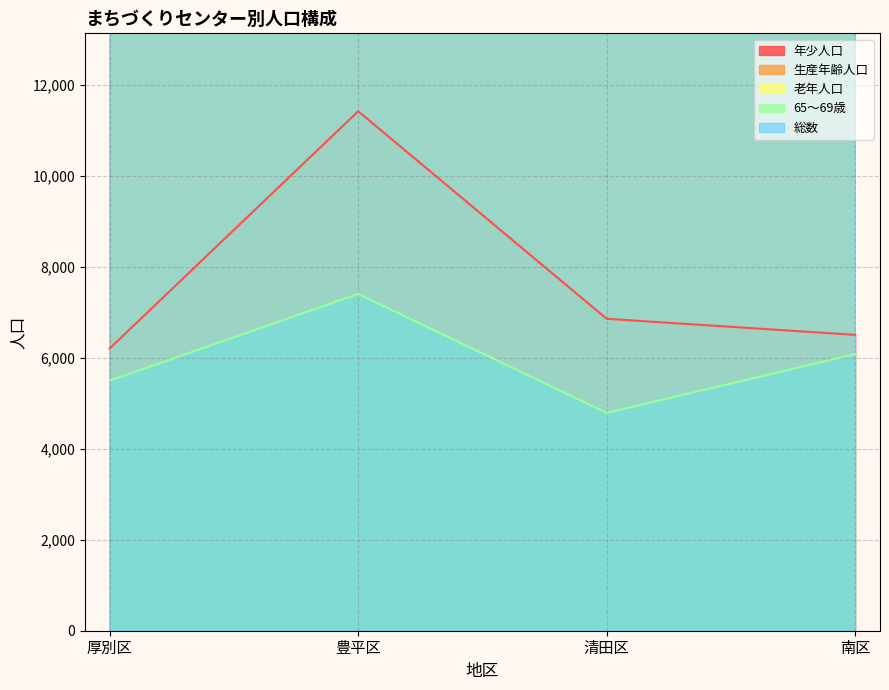

What is the label of the 1st point from the right?

南区